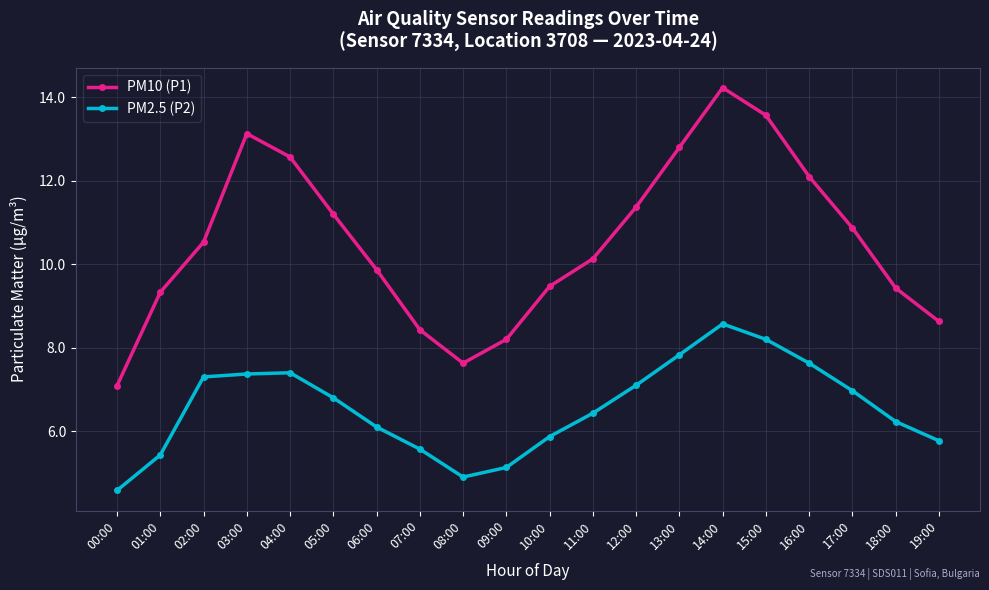

What is the difference between the highest and lowest values at 18:00?

3.2